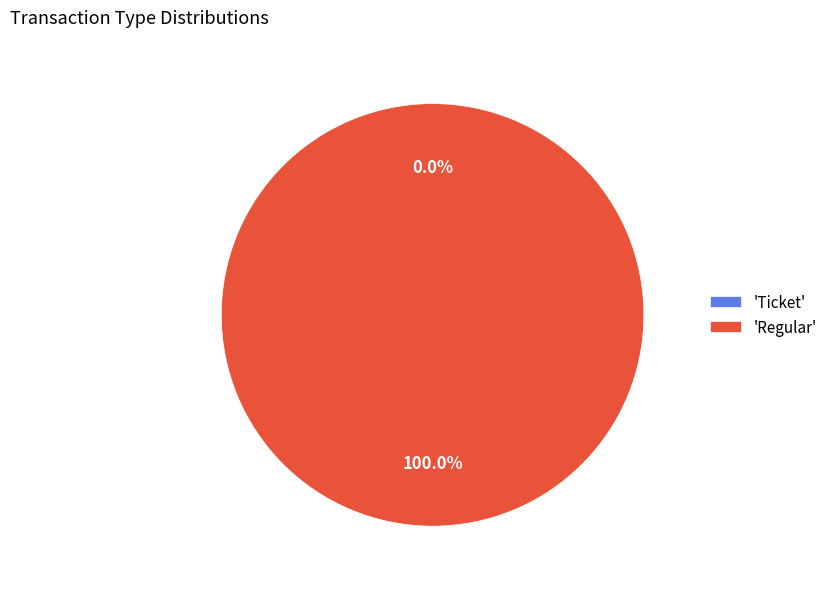

How many slices are in this pie chart?

2